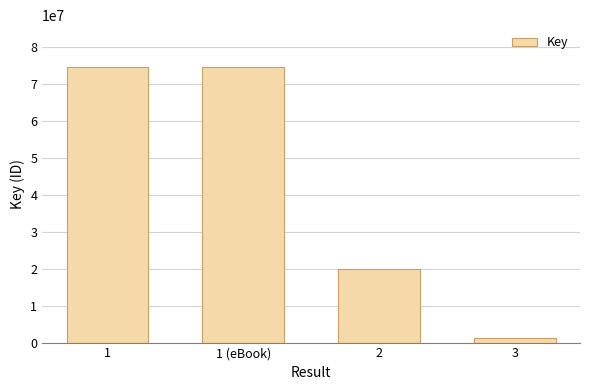

What is the value of the 2nd bar from the left?

74652274